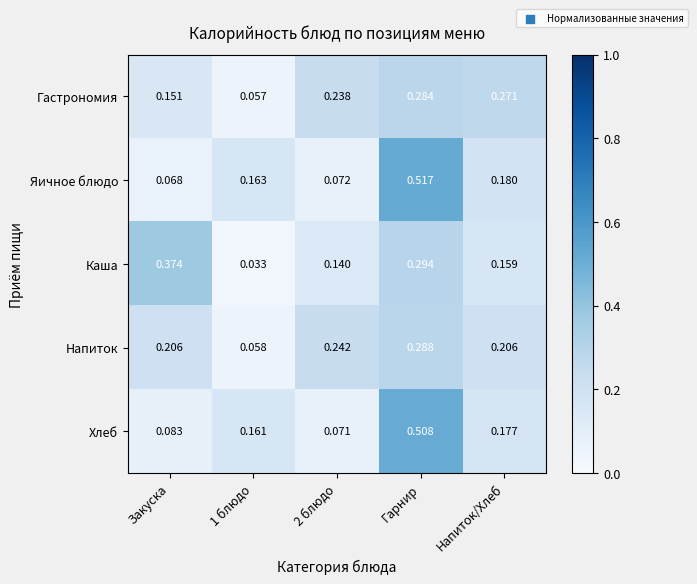

Which series has the largest range (max minus min)?

Яичное блюдо